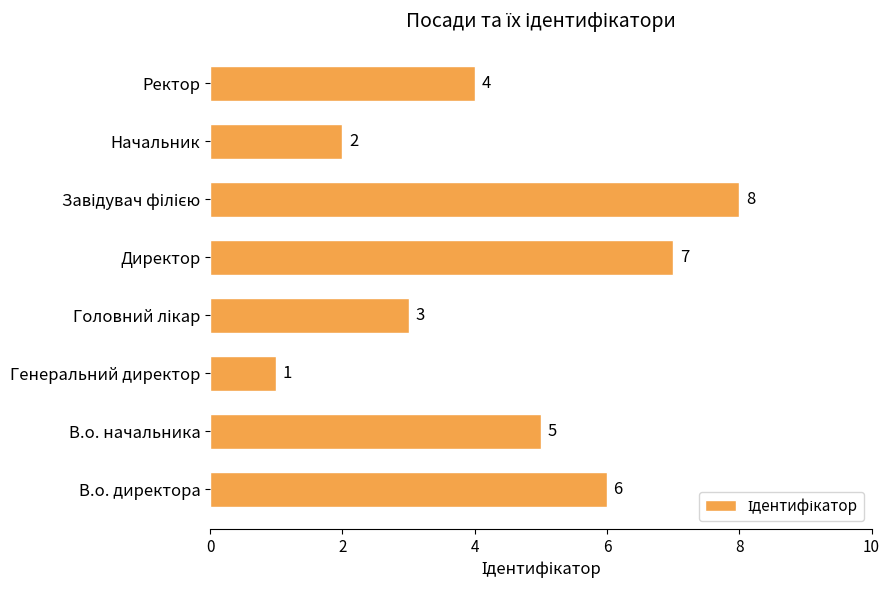

How many data points does each series have?

8